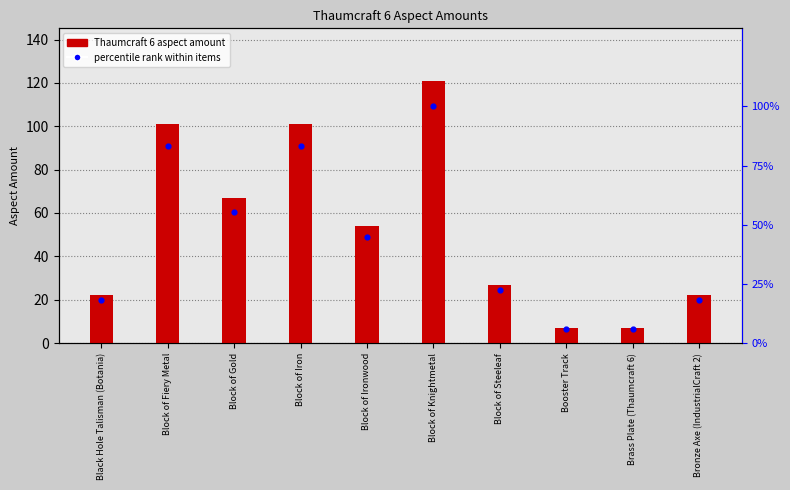

Which series contains the lowest Y value?

percentile rank within items